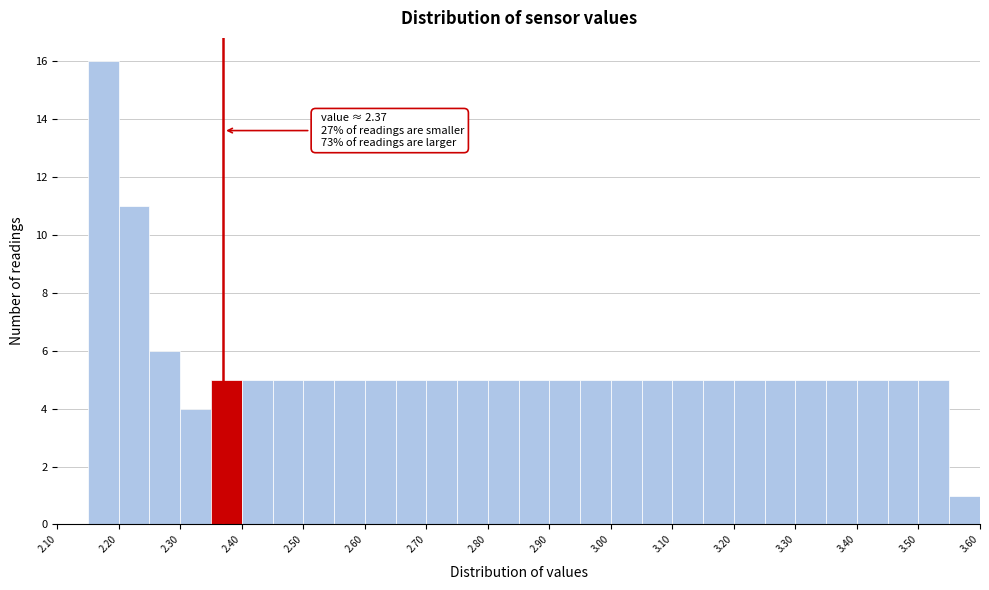

Over which range of the x-axis is the bar tallest?

2.15 to 2.20